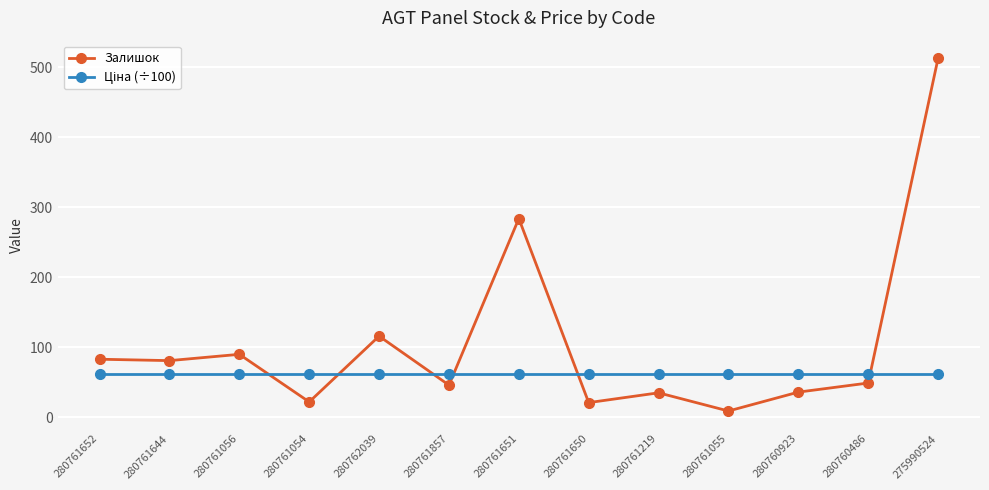

At how many categories does at least one series exceed 10?

13